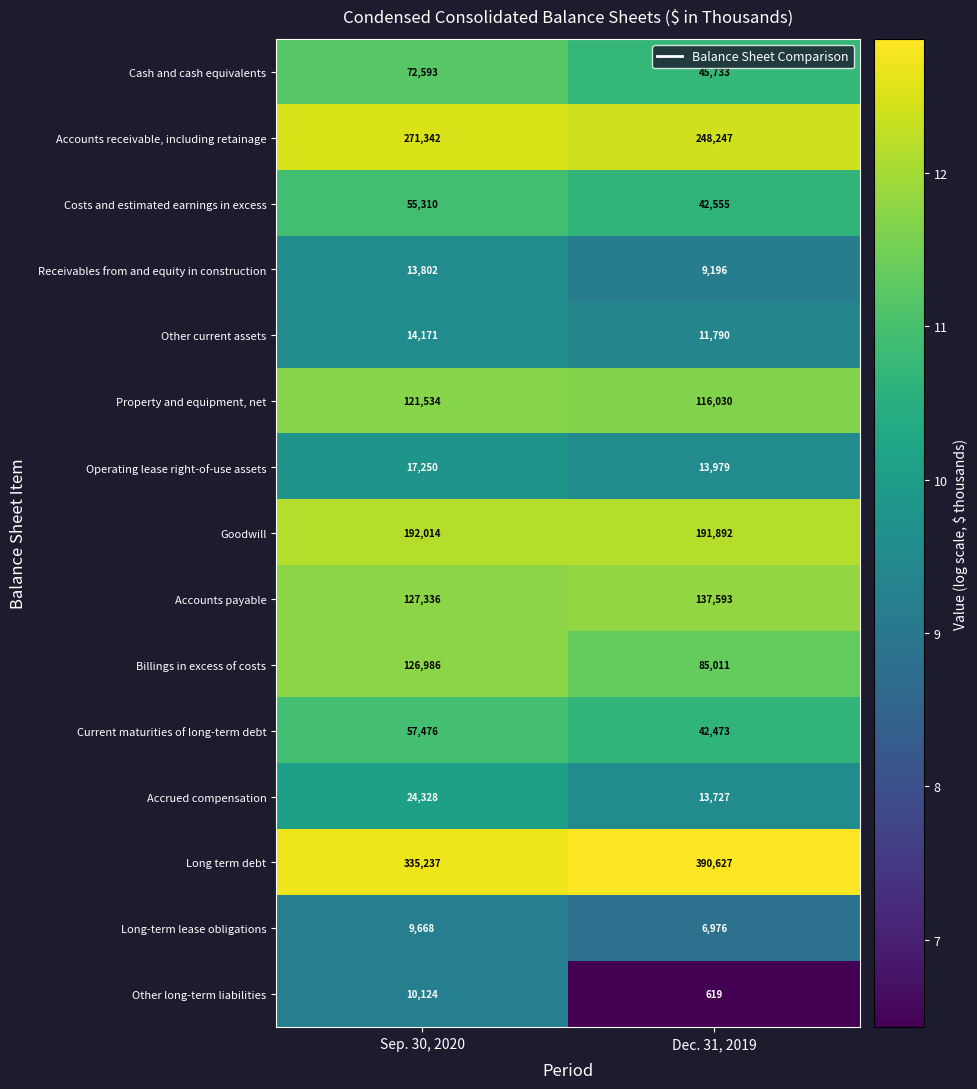

Count the number of data series in this chart.

15